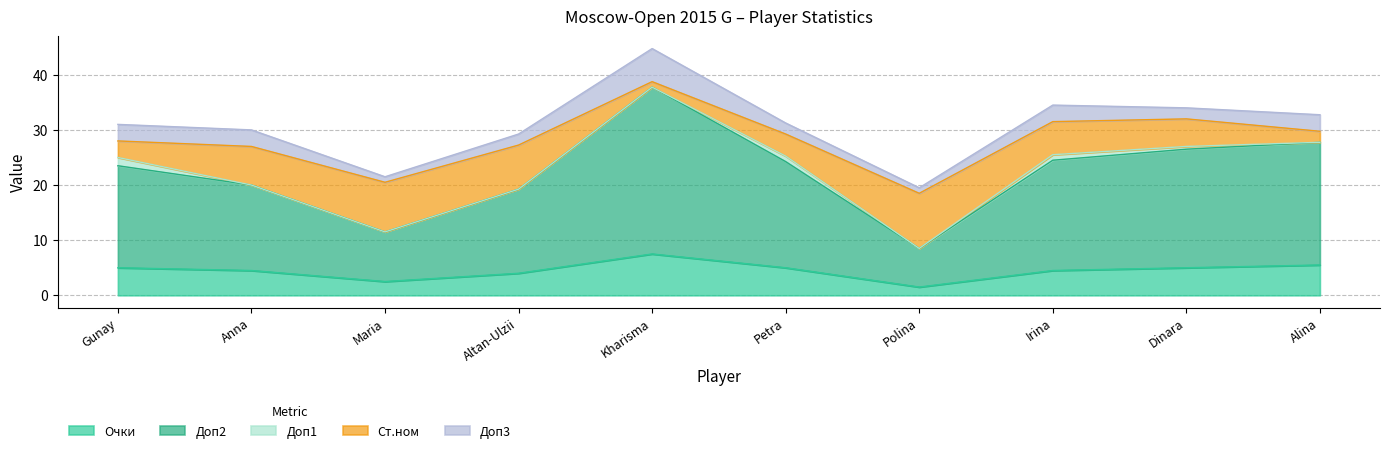

Reading left to right, what are all the values shown in this chart?

Очки: Mammadzada Gunay=5.0	Iwanow Anna=4.5	Severina Maria=2.5	Enkhtuul Altan-Ulzii=4.0	Sukandar Irine Kharisma=7.5	Papp Petra=5.0	Rodionova Polina=1.5	Drogovoz Irina=4.5	Saduakassova Dinara=5.0	Kashlinskaya Alina=5.5
Доп2: Mammadzada Gunay=18.5	Iwanow Anna=15.5	Severina Maria=9.0	Enkhtuul Altan-Ulzii=15.2	Sukandar Irine Kharisma=30.2	Papp Petra=19.2	Rodionova Polina=7.0	Drogovoz Irina=20.0	Saduakassova Dinara=21.5	Kashlinskaya Alina=22.2
Доп1: Mammadzada Gunay=1.5	Iwanow Anna=0.0	Severina Maria=0.0	Enkhtuul Altan-Ulzii=0.0	Sukandar Irine Kharisma=0.0	Papp Petra=1.0	Rodionova Polina=0.0	Drogovoz Irina=1.0	Saduakassova Dinara=0.5	Kashlinskaya Alina=0.0
Ст.ном: Mammadzada Gunay=3.0	Iwanow Anna=7.0	Severina Maria=9.0	Enkhtuul Altan-Ulzii=8.0	Sukandar Irine Kharisma=1.0	Papp Petra=4.0	Rodionova Polina=10.0	Drogovoz Irina=6.0	Saduakassova Dinara=5.0	Kashlinskaya Alina=2.0
Доп3: Mammadzada Gunay=3.0	Iwanow Anna=3.0	Severina Maria=1.0	Enkhtuul Altan-Ulzii=2.0	Sukandar Irine Kharisma=6.0	Papp Petra=2.0	Rodionova Polina=1.0	Drogovoz Irina=3.0	Saduakassova Dinara=2.0	Kashlinskaya Alina=3.0